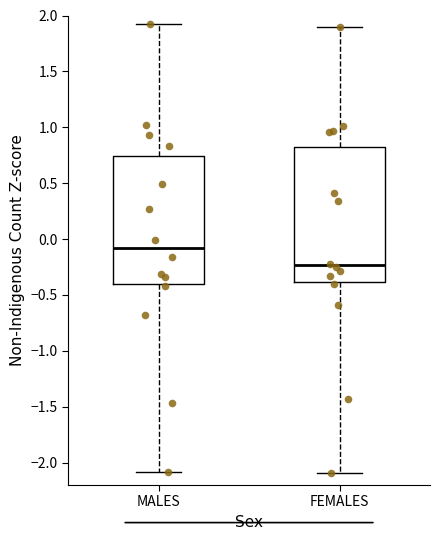

Which box is the tallest, from its lower edge to its upper edge?

FEMALES